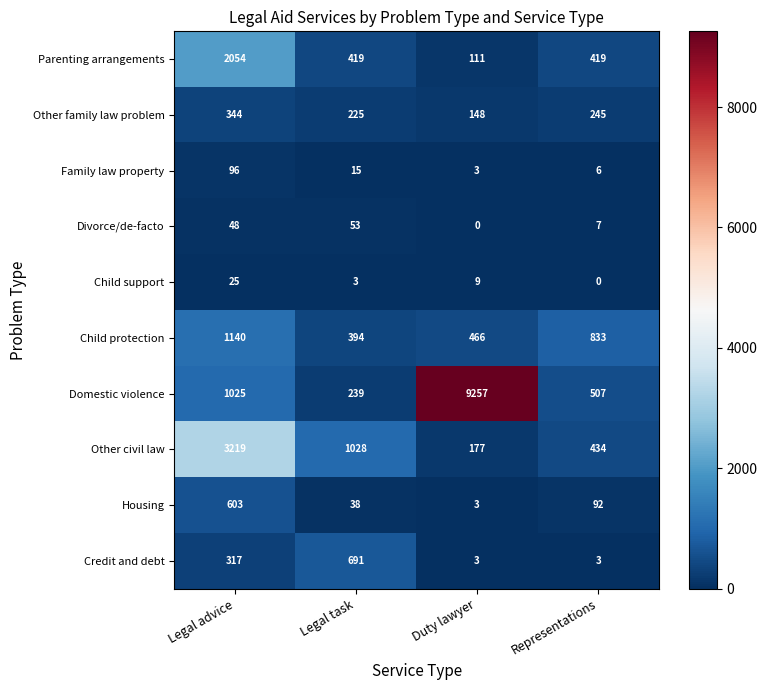

At which category is the sum across all series the highest?

Duty lawyer